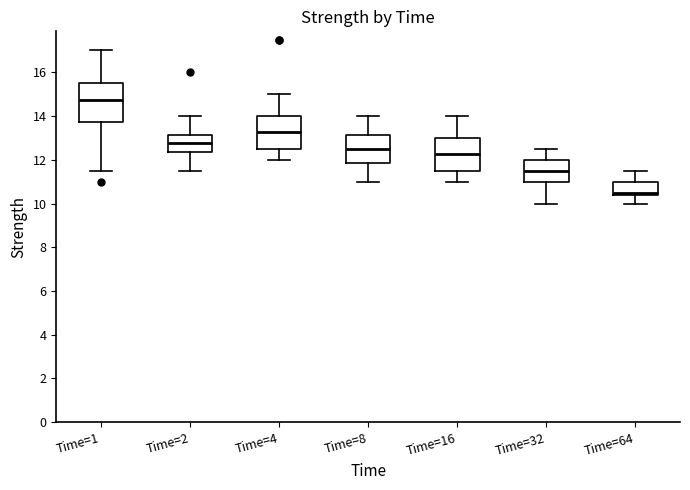

Reading left to right, transcribe this box plot: for each box, give where its median line is, the range the box spans, and where its two whiskers end, as read against the y-axis. The values are not printed on the chart, so give them approximately, as read against the axis.

Time=1: median 14.8, box 13.8 to 15.6, whiskers 11.6 to 17.0
Time=2: median 12.8, box 12.4 to 13.2, whiskers 11.6 to 14.0
Time=4: median 13.2, box 12.6 to 14.0, whiskers 12.0 to 15.0
Time=8: median 12.6, box 11.8 to 13.2, whiskers 11.0 to 14.0
Time=16: median 12.2, box 11.6 to 13.0, whiskers 11.0 to 14.0
Time=32: median 11.6, box 11.0 to 12.0, whiskers 10.0 to 12.6
Time=64: median 10.6, box 10.4 to 11.0, whiskers 10.0 to 11.6